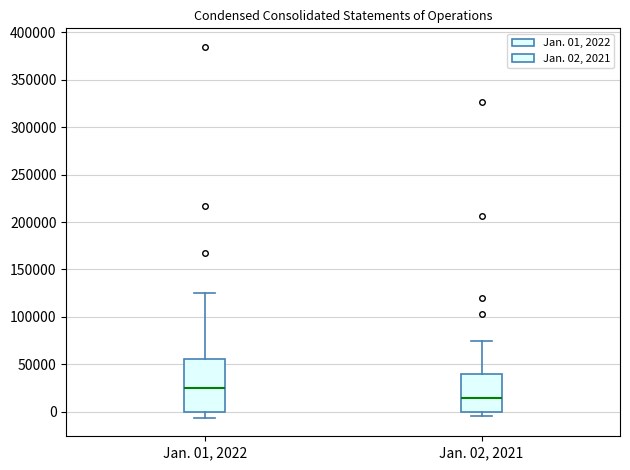

Comparing the boxes themselves (not the whiskers), which one is the tallest?

Jan. 01, 2022